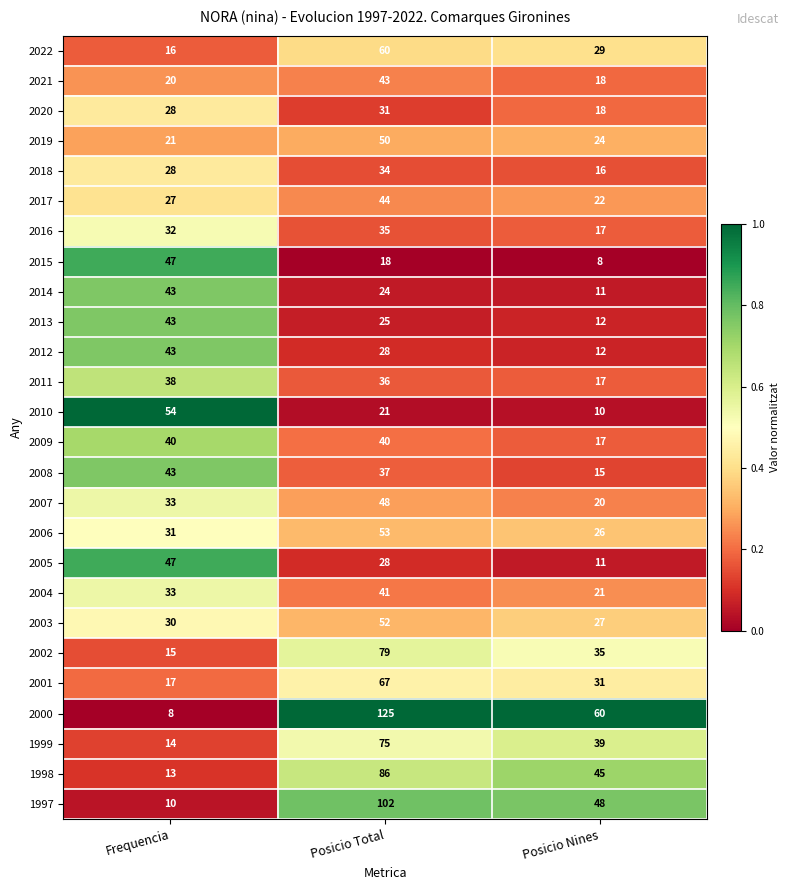

List the labels in order of 2008 value, smallest first.

Posicio Nines, Posicio Total, Frequencia